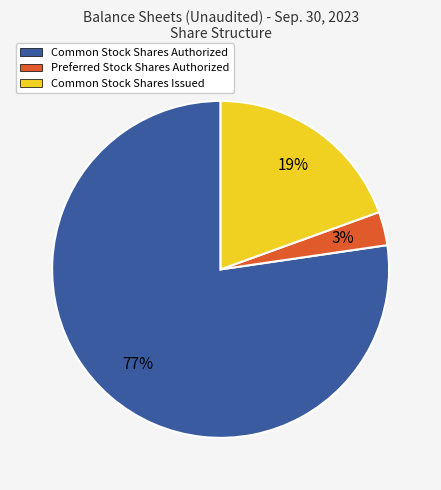

Does Common Stock Shares Authorized account for over 50% of the chart?

Yes